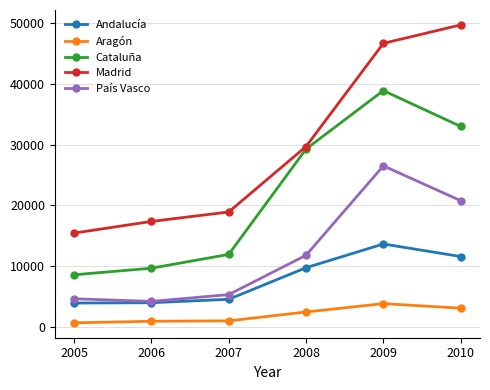

What are all the series names shown in the legend?

Andalucía, Aragón, Cataluña, Madrid, País Vasco